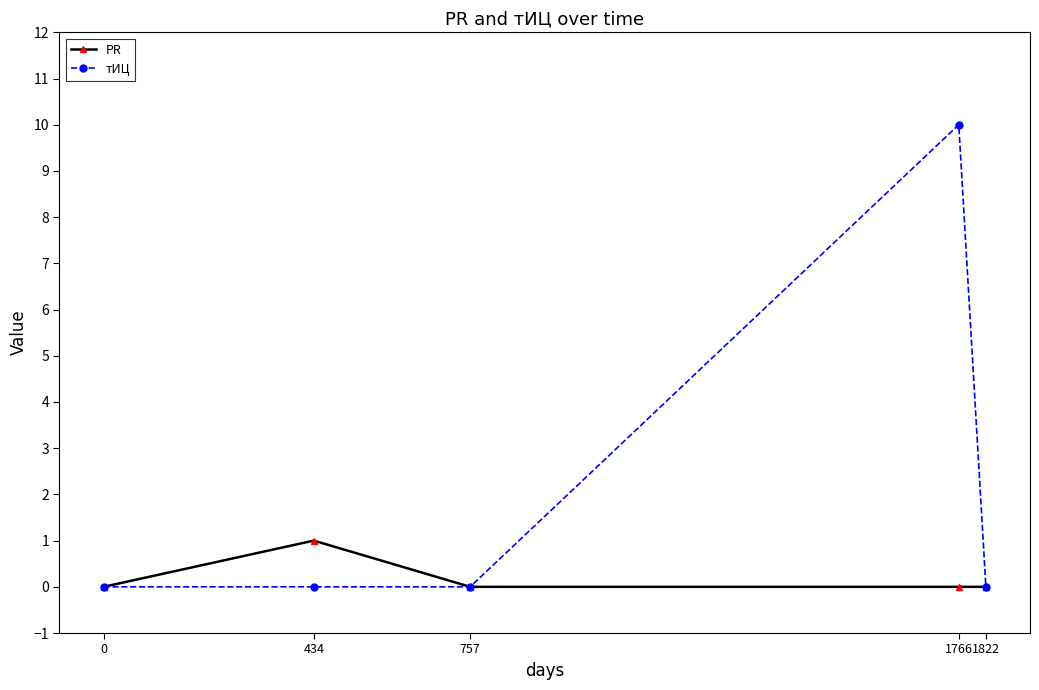

Count the тИЦ values in the range 0 to 1.

4